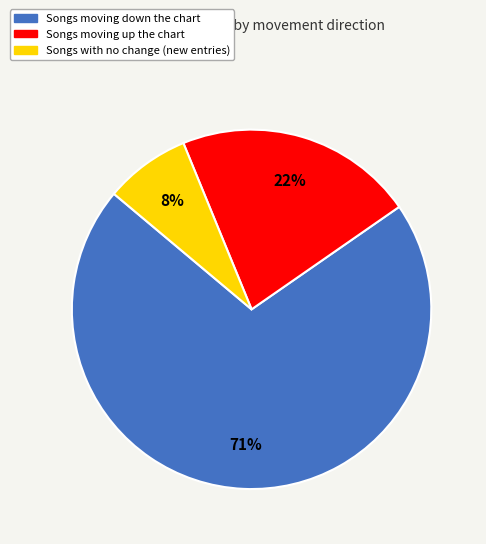

What is the largest slice in the pie chart?

Songs moving down the chart